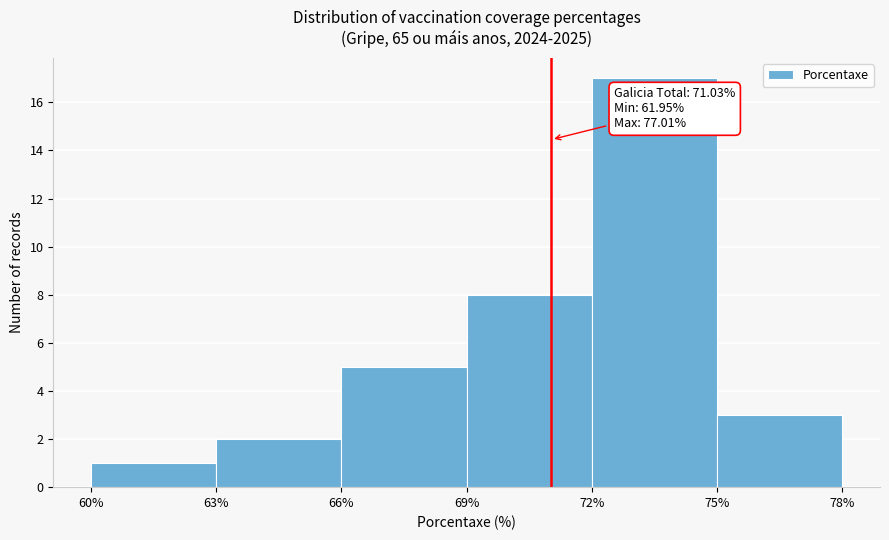

Which range on the x-axis has the tallest bar?

72% to 75%